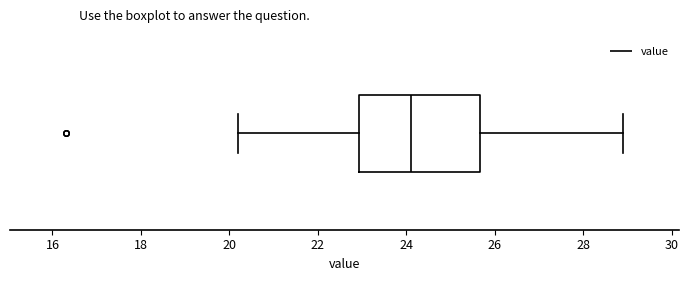

Where does the right whisker of the box end on the x-axis? The values are not printed on the chart, so give them approximately, as read against the axis.

29.0